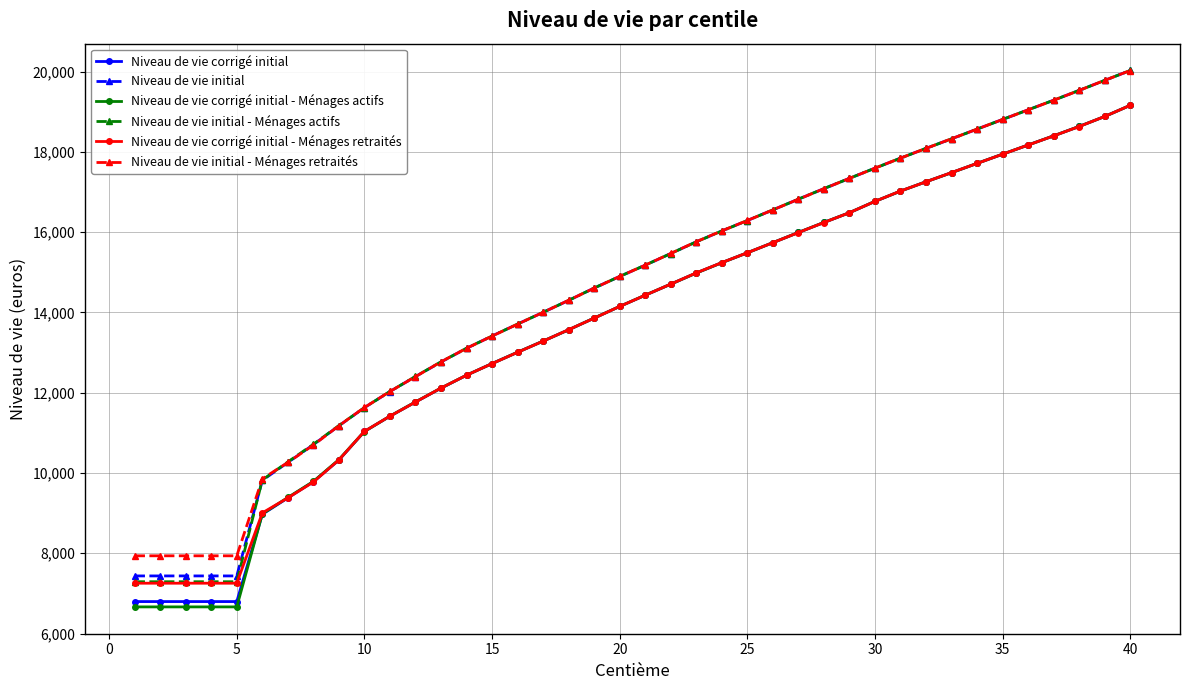

True or false: Niveau de vie initial - Ménages retraités and Niveau de vie corrigé initial - Ménages retraités intersect in this chart.

False